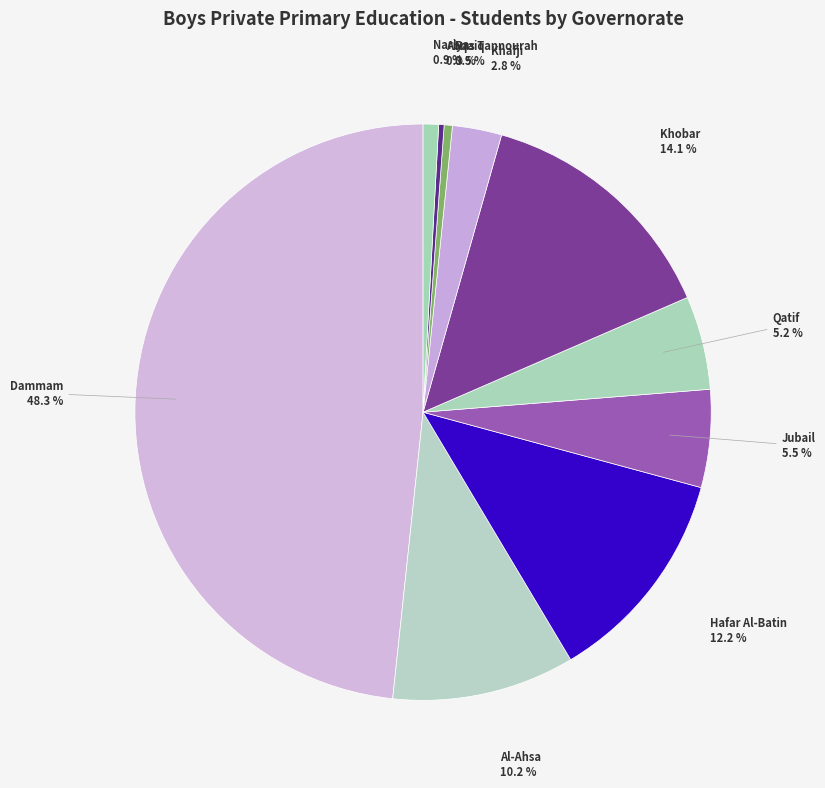

Do Khobar and Khafji together represent more than half of the pie?

No